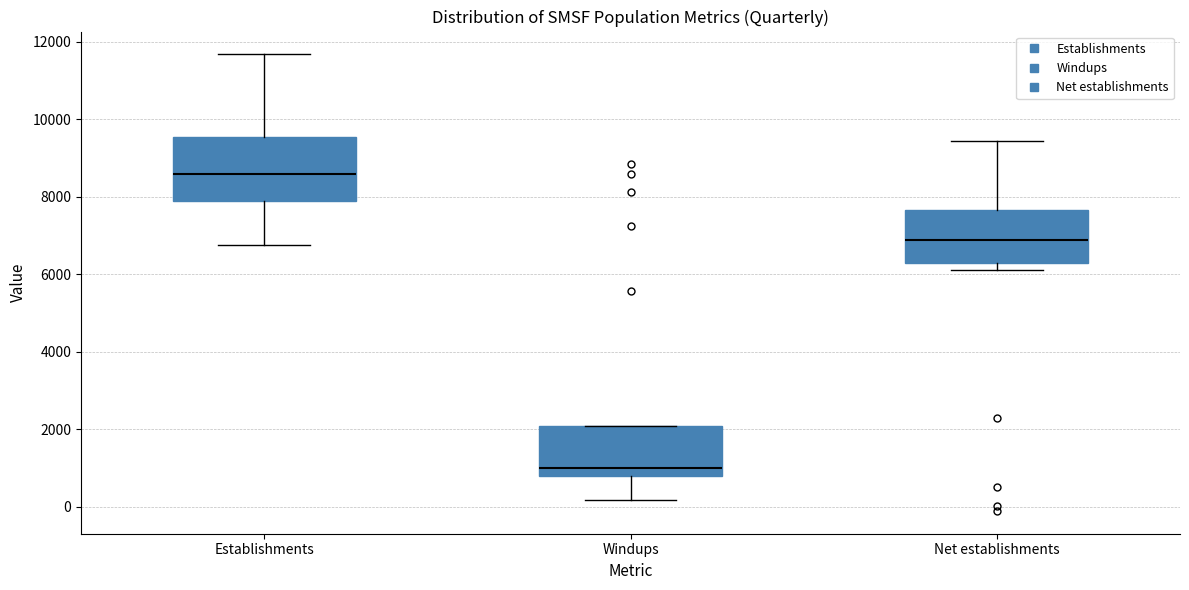

Reading left to right, transcribe this box plot: for each box, give where its median line is, the range the box spans, and where its two whiskers end, as read against the y-axis. The values are not printed on the chart, so give them approximately, as read against the axis.

Establishments: median 8600, box 7800 to 9600, whiskers 6800 to 11600
Windups: median 1000, box 800 to 2000, whiskers 200 to 2000
Net establishments: median 6800, box 6200 to 7600, whiskers 6200 (just below the box's lower edge) to 9400